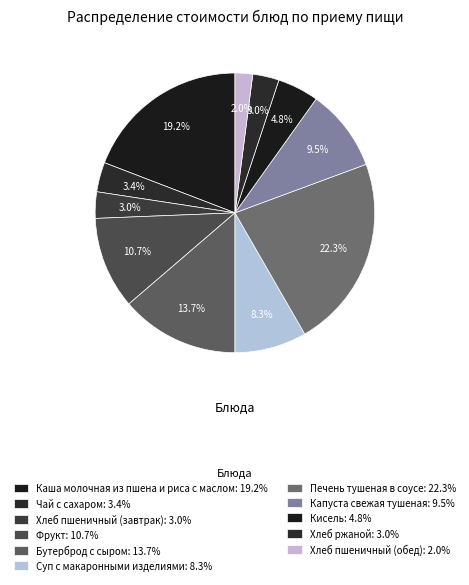

True or false: Капуста свежая тушеная accounts for 16% of the total.

False